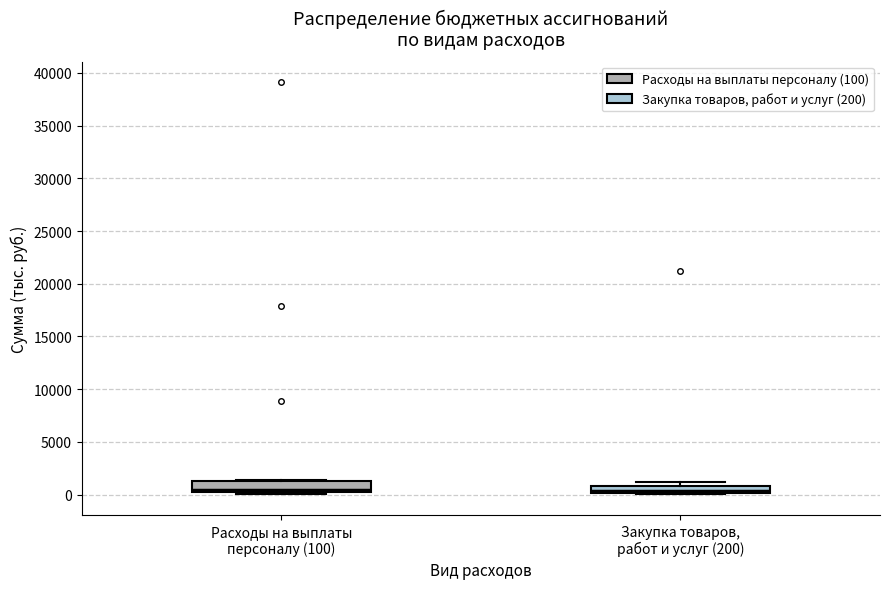

Where is the upper edge of the box for Закупка товаров, работ и услуг (200) on the y-axis? The values are not printed on the chart, so give them approximately, as read against the axis.

1000